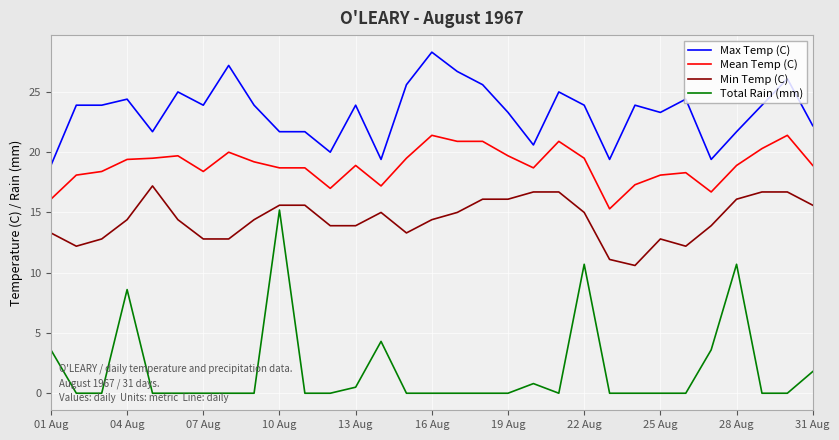

True or false: Total Rain (mm) has more than 1 points higher than both neighbors.

True